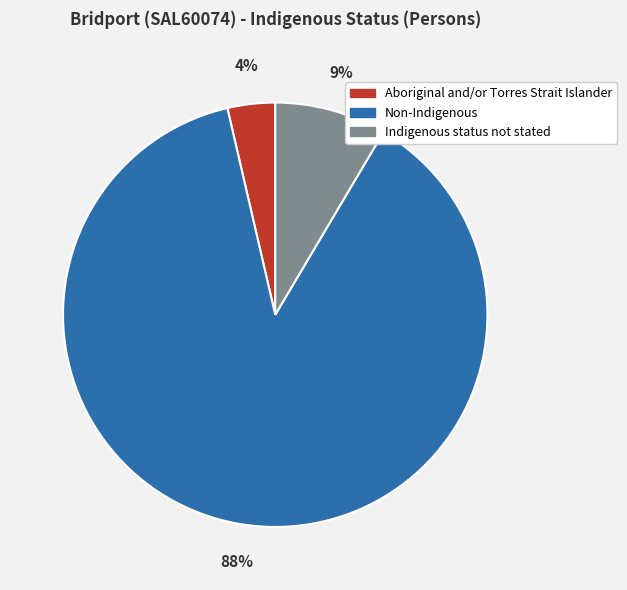

How many slices are in this pie chart?

3